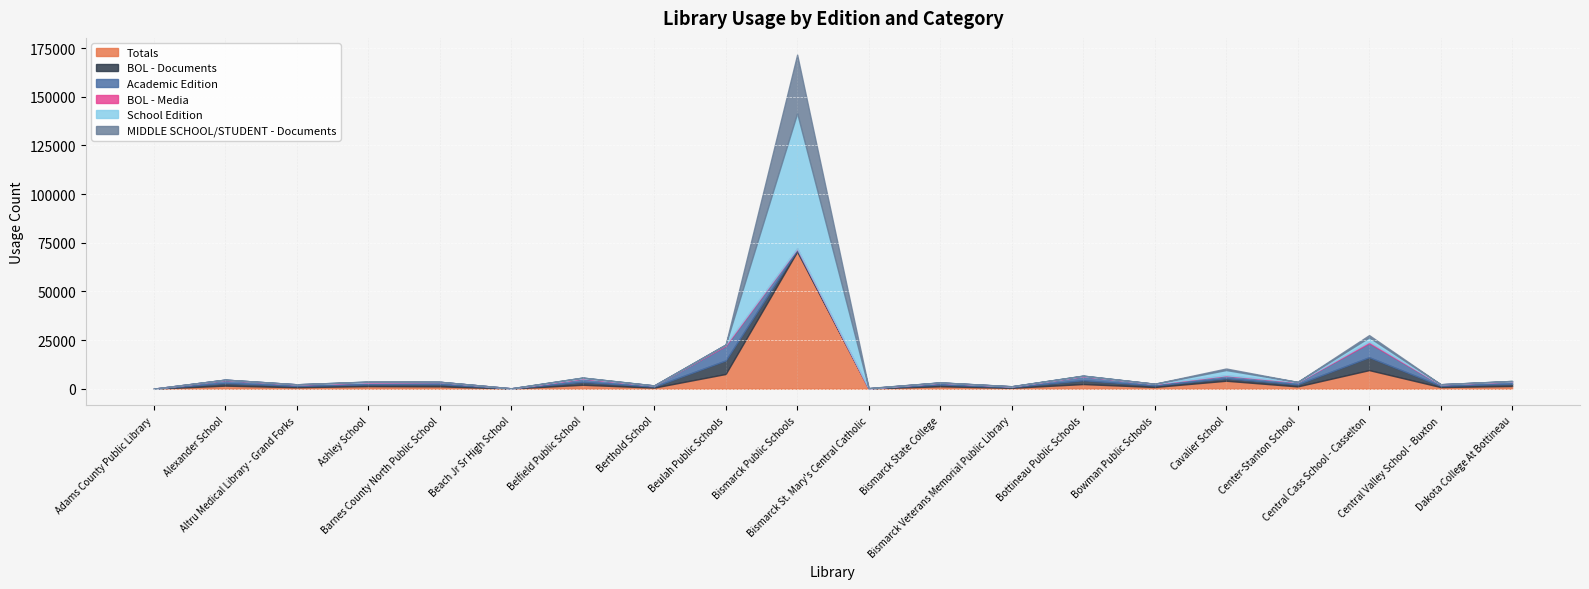

How many distinct data groups are displayed?

6